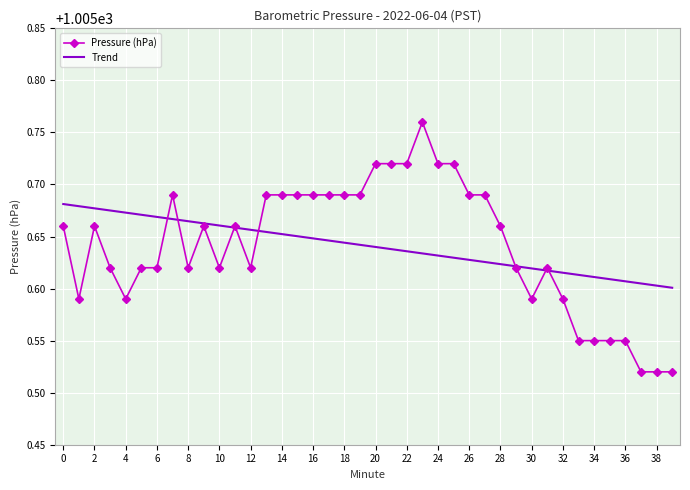

At how many categories does at least one series exceed 1005?

40